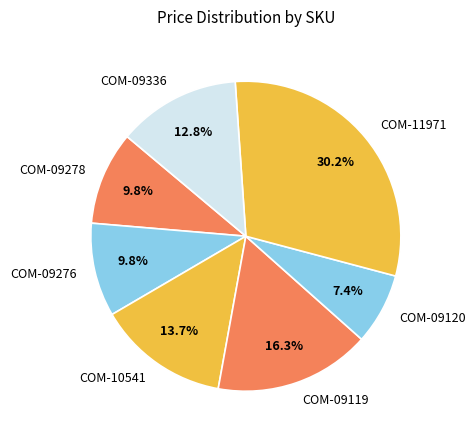

Is it true that COM-11971 is 24% of the pie?

False